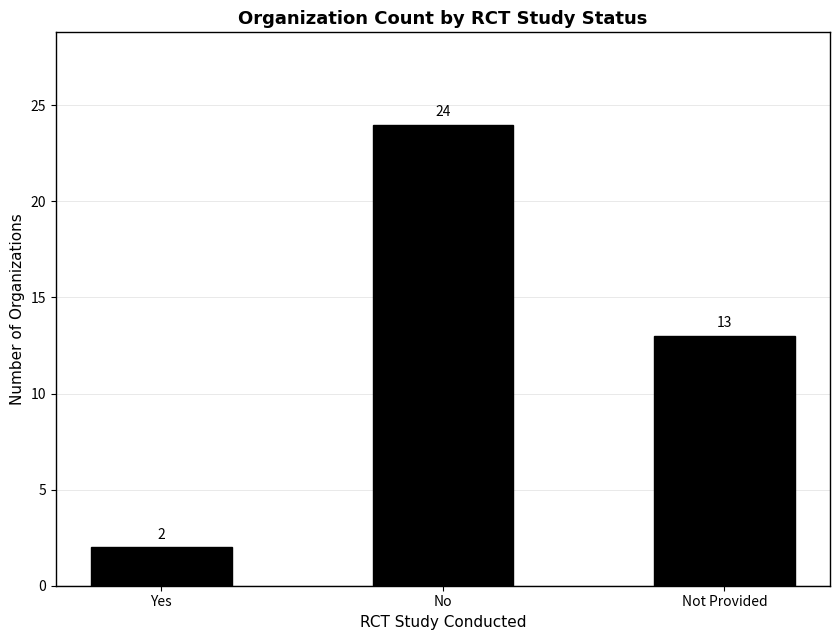

Which label corresponds to the largest value in the chart?

No